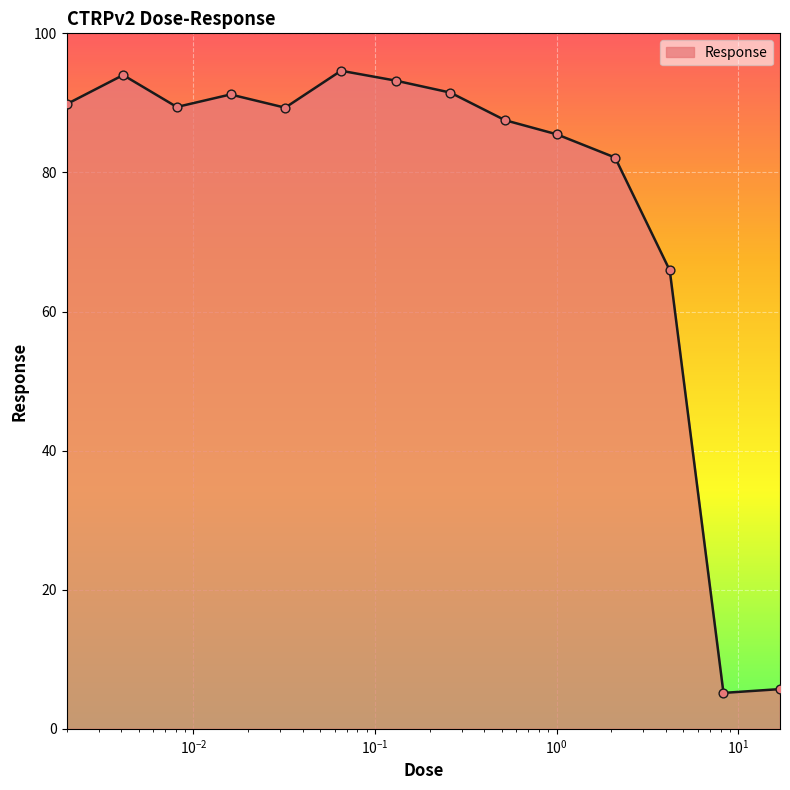

What is the difference between the maximum and minimum values?

89.5